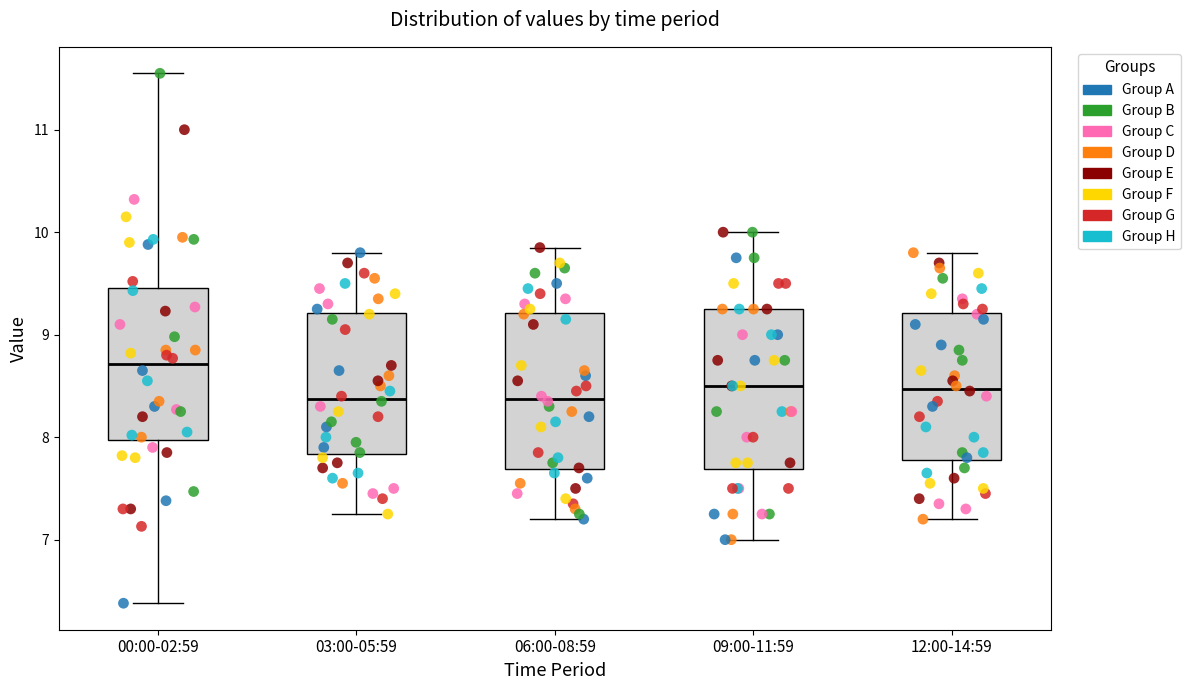

Reading left to right, read every box against the y-axis: the position of its median line, the range the box covers, and the ends of its whiskers. The values are not printed on the chart, so give them approximately, as read against the axis.

00:00-02:59: median 8.7, box 8.0 to 9.5, whiskers 6.4 to 11.6
03:00-05:59: median 8.4, box 7.8 to 9.2, whiskers 7.3 to 9.8
06:00-08:59: median 8.4, box 7.7 to 9.2, whiskers 7.2 to 9.9
09:00-11:59: median 8.5, box 7.7 to 9.3, whiskers 7.0 to 10.0
12:00-14:59: median 8.5, box 7.8 to 9.2, whiskers 7.2 to 9.8